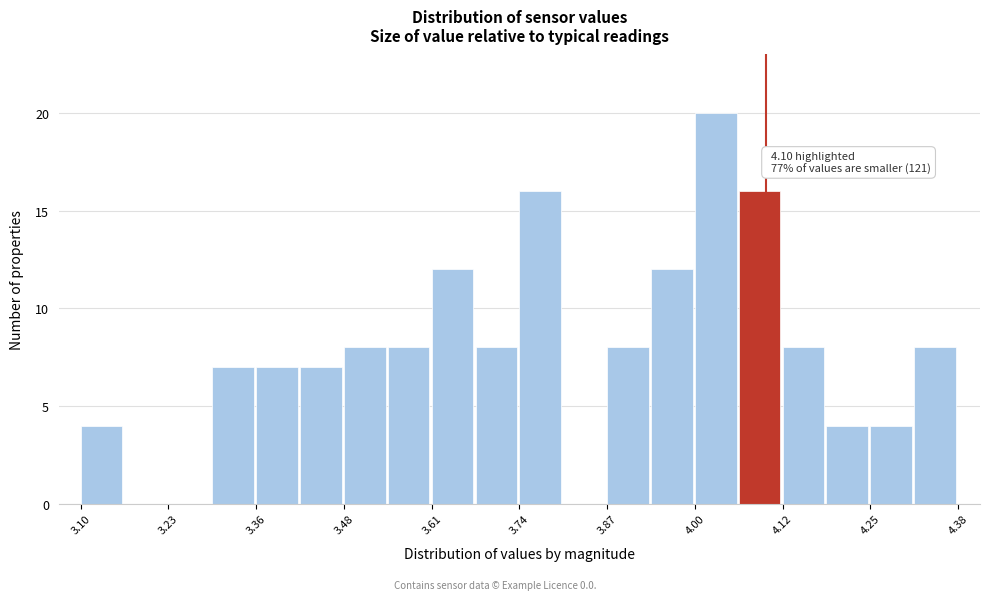

Around what value on the x-axis is the tallest bar? Give the approximate position of its centre, as read against the axis.

4.02